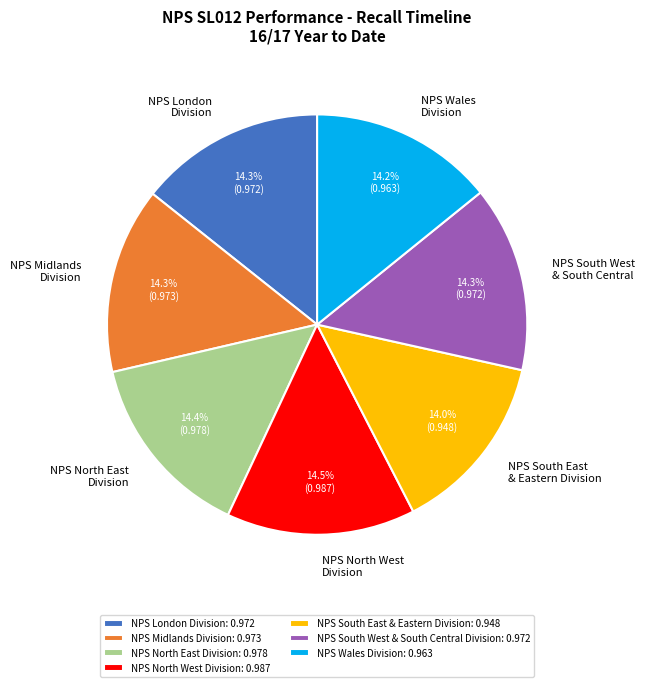

Is the sum of NPS Wales Division and NPS South East & Eastern Division greater than half?

No